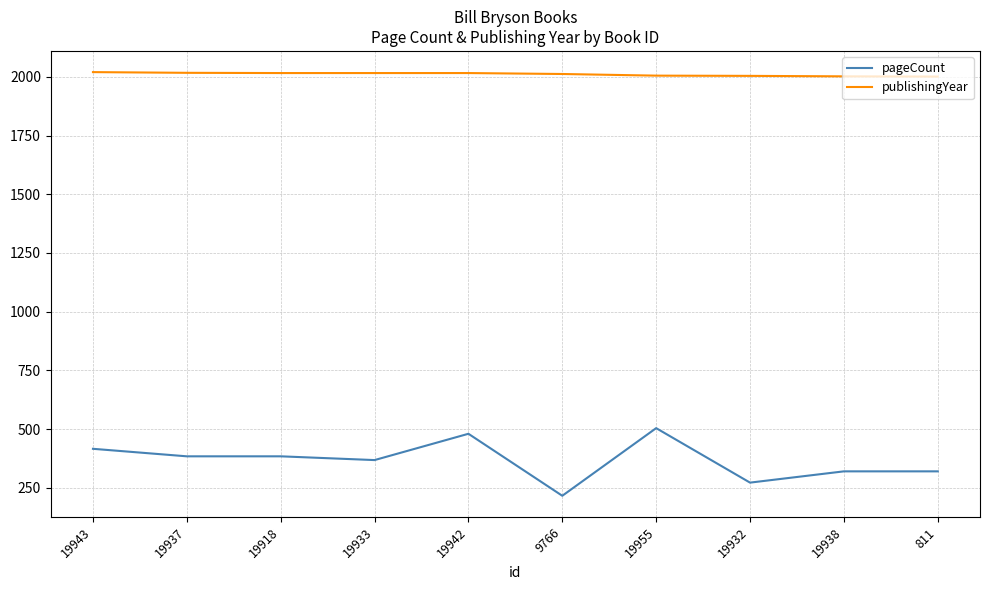

Rank the series at 9766 from lowest to highest value.

pageCount, publishingYear